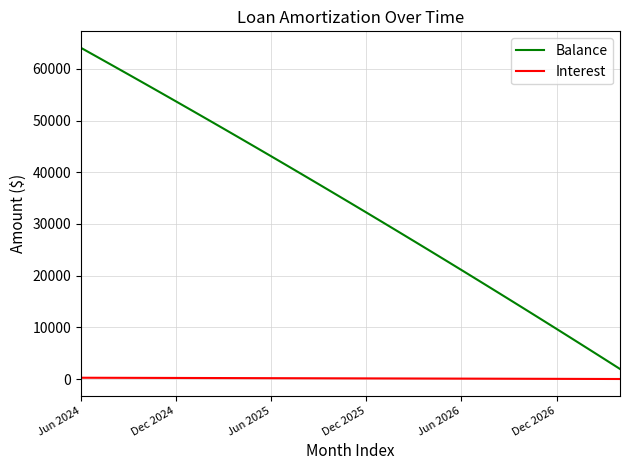

What is the sum of all Interest values?

4917.6